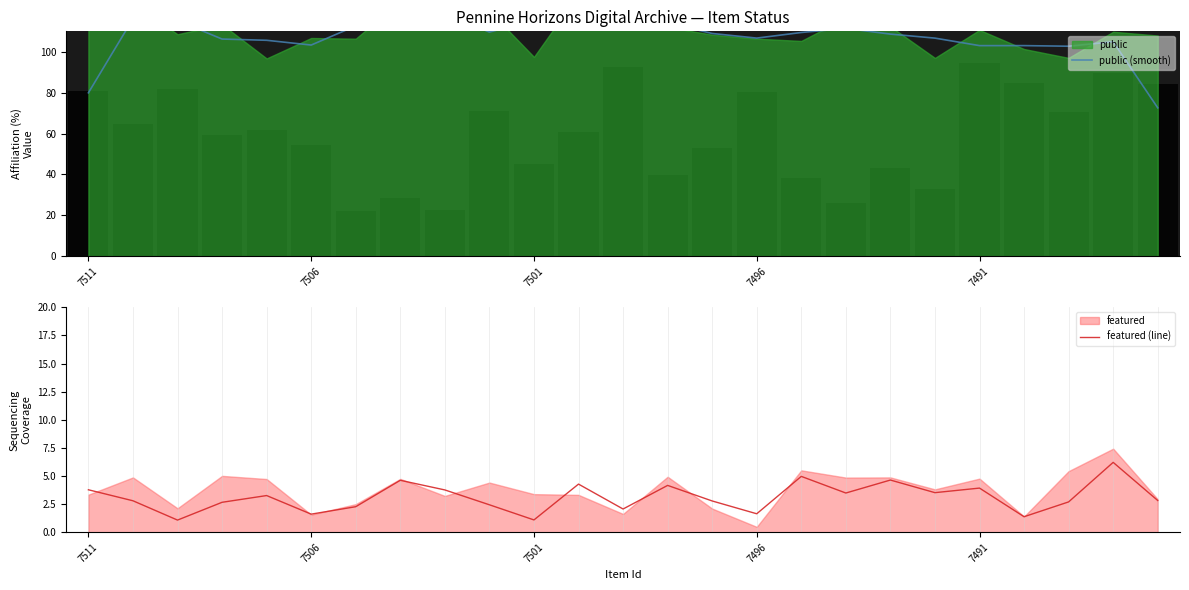

How many values in the public (smooth) series are below 108?

11